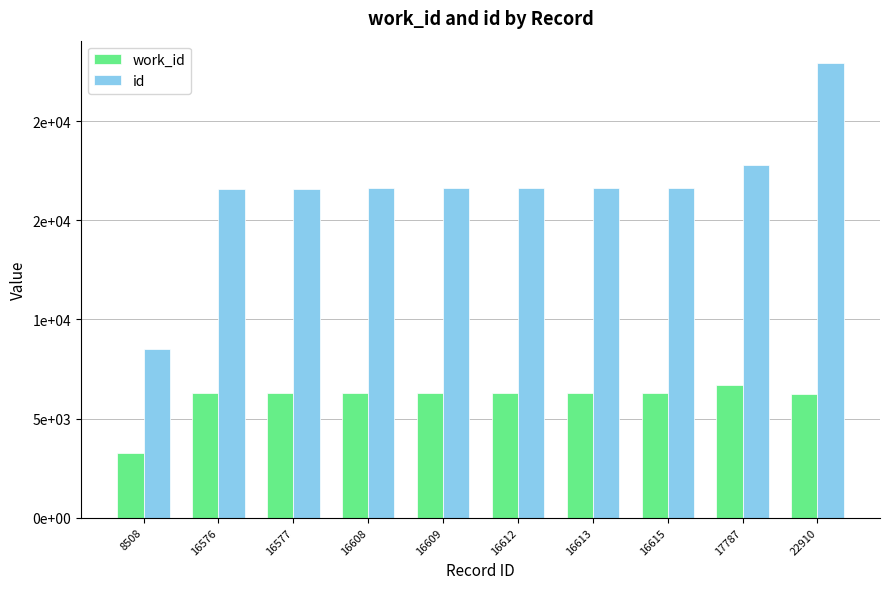

What is the difference between the maximum and minimum values in the work_id series?

3444